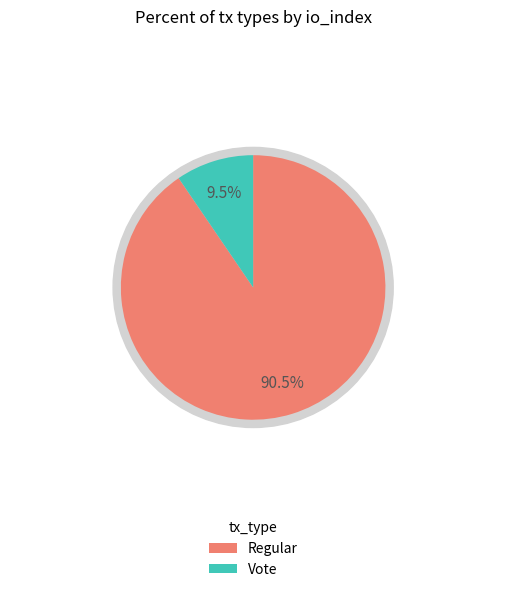

Approximately how many times larger is the value at Vote compared to Regular?

0.1